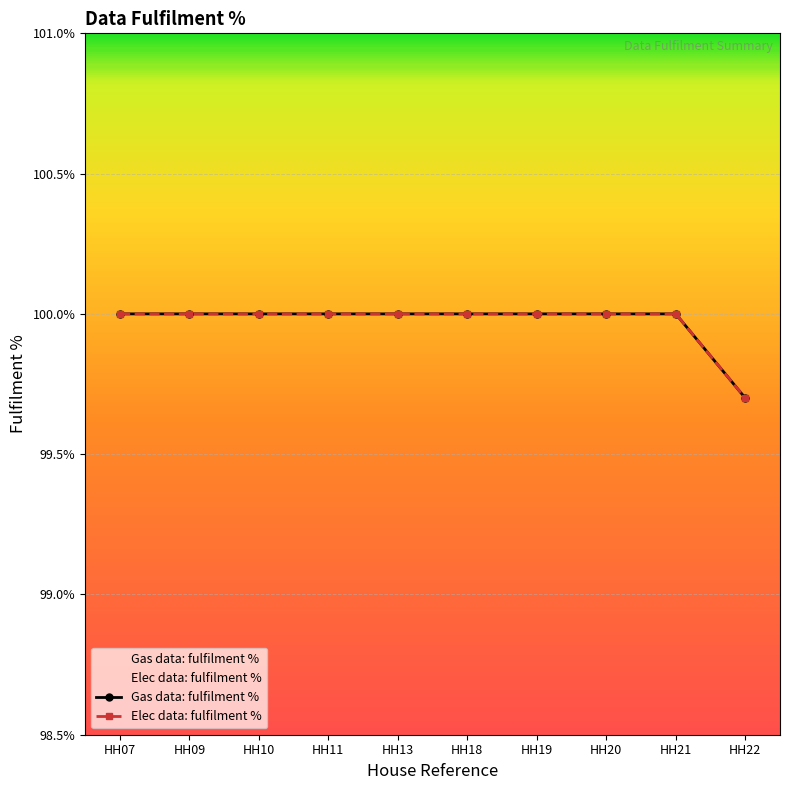

True or false: Gas data: fulfilment % and Elec data: fulfilment % cross at least once.

False